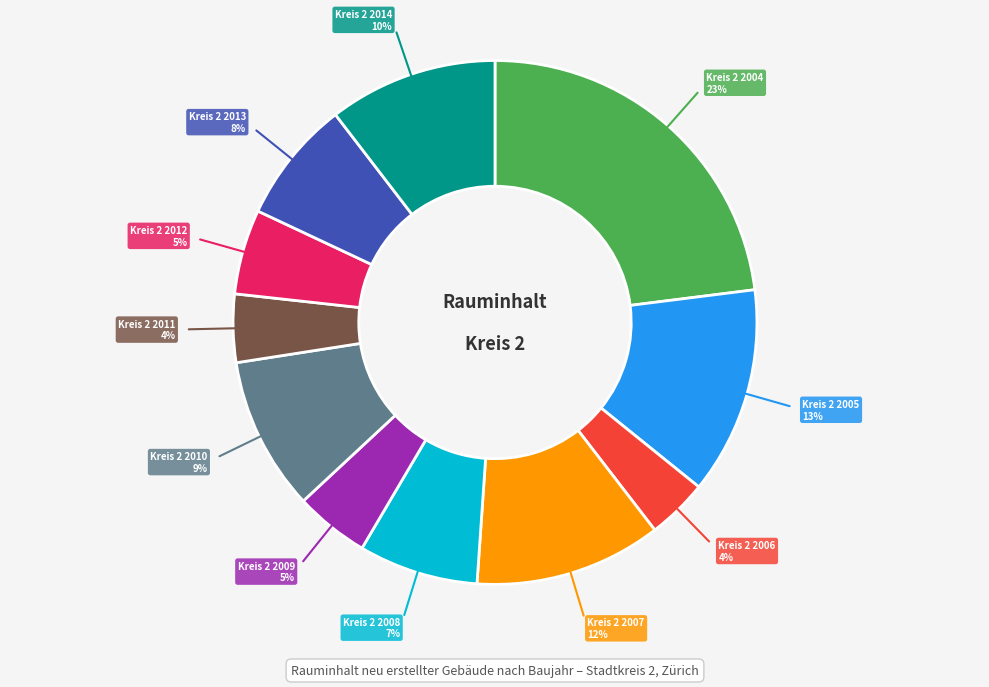

To the nearest percent, what is the average slice percentage?

9%